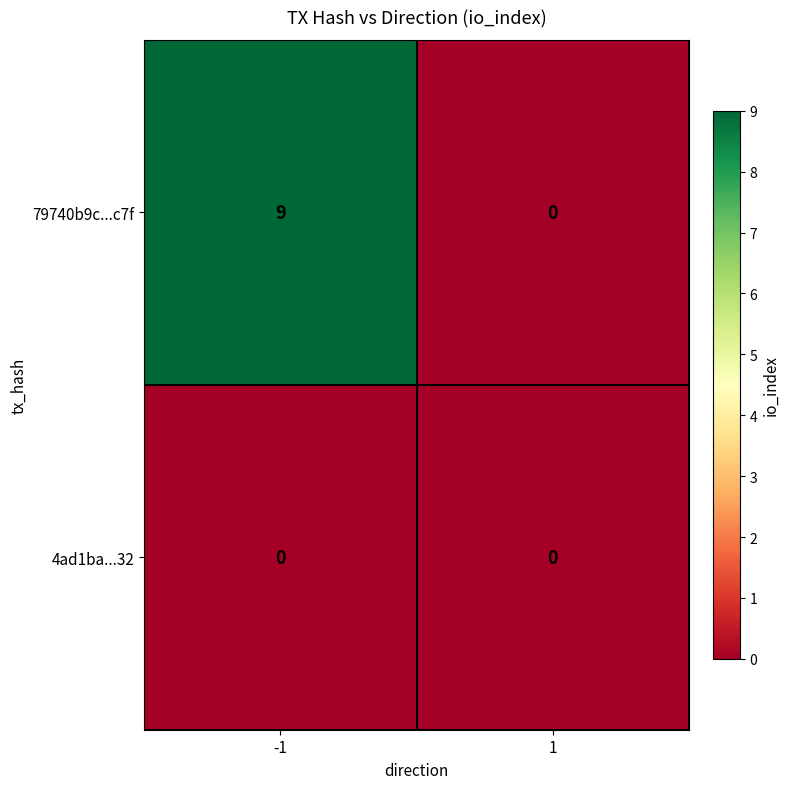

True or false: 4ad1ba...32 has a value of 0 at -1.

True